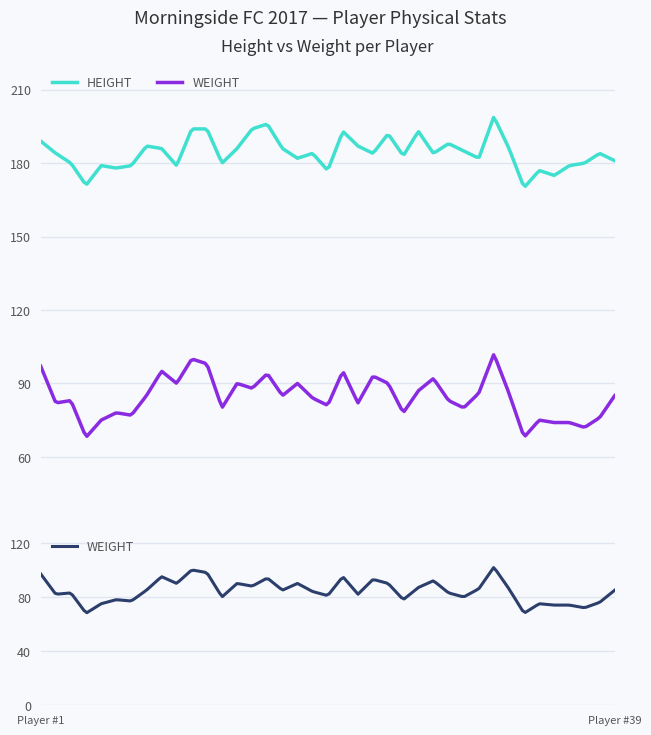

True or false: WEIGHT and HEIGHT cross at least once.

False